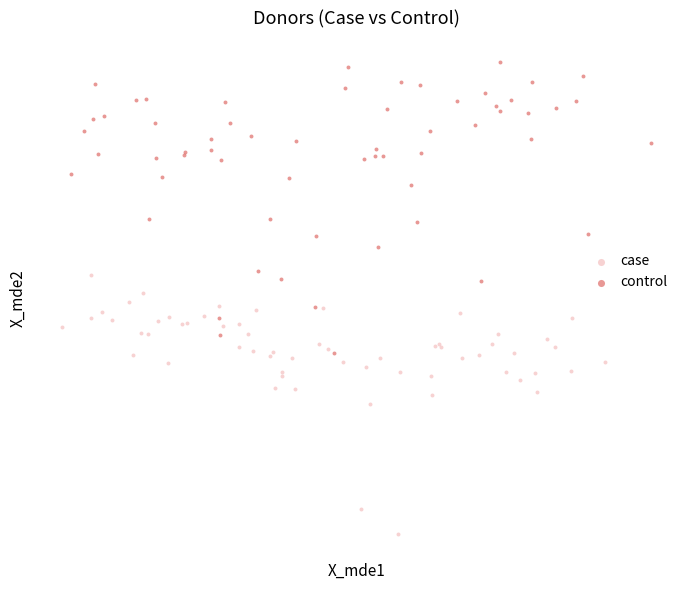

Which series has the widest spread of Y values?

control